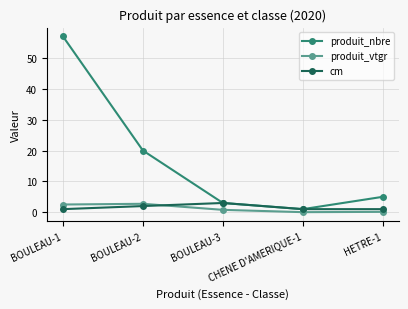

At which category does produit_nbre reach its first local valley?

CHENE D'AMERIQUE-1